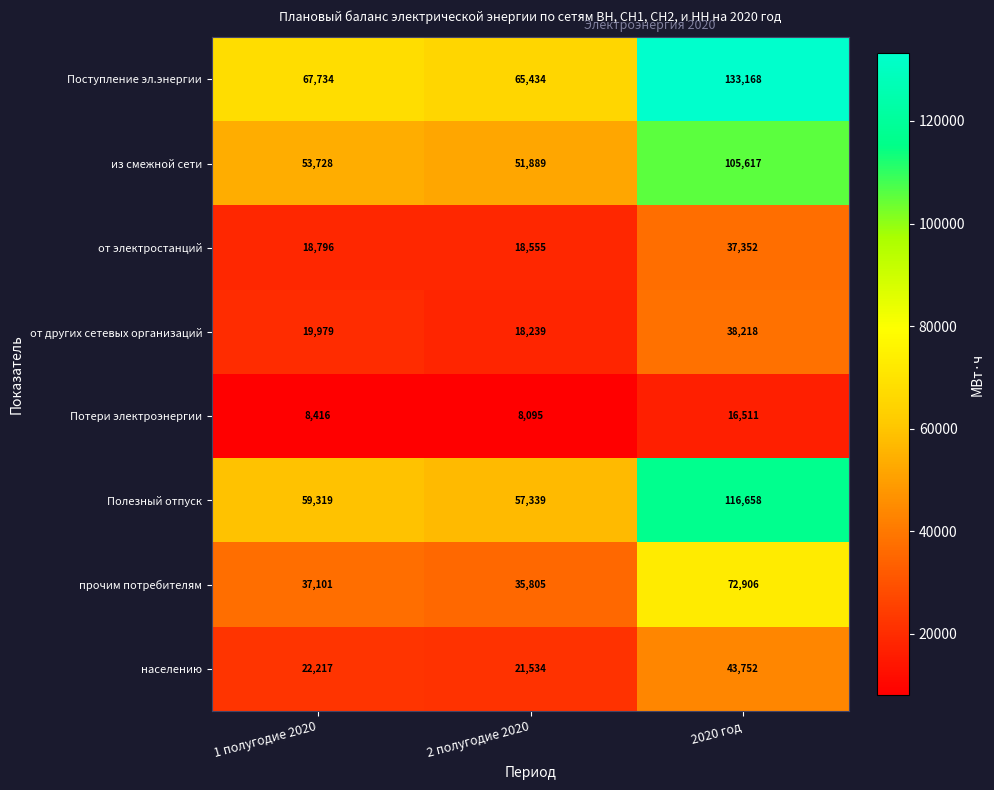

Where is из смежной сети nearest to the value 78753?

1 полугодие 2020